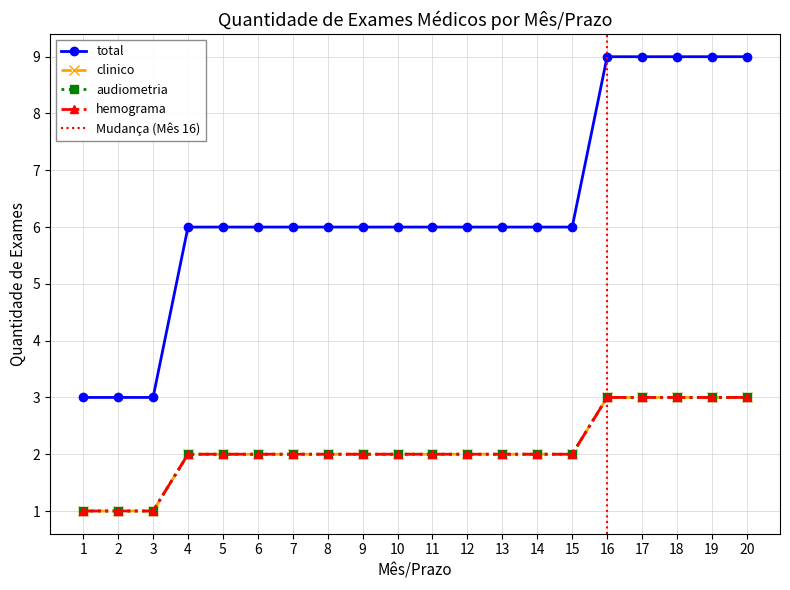

True or false: audiometria and hemograma cross at least once.

False